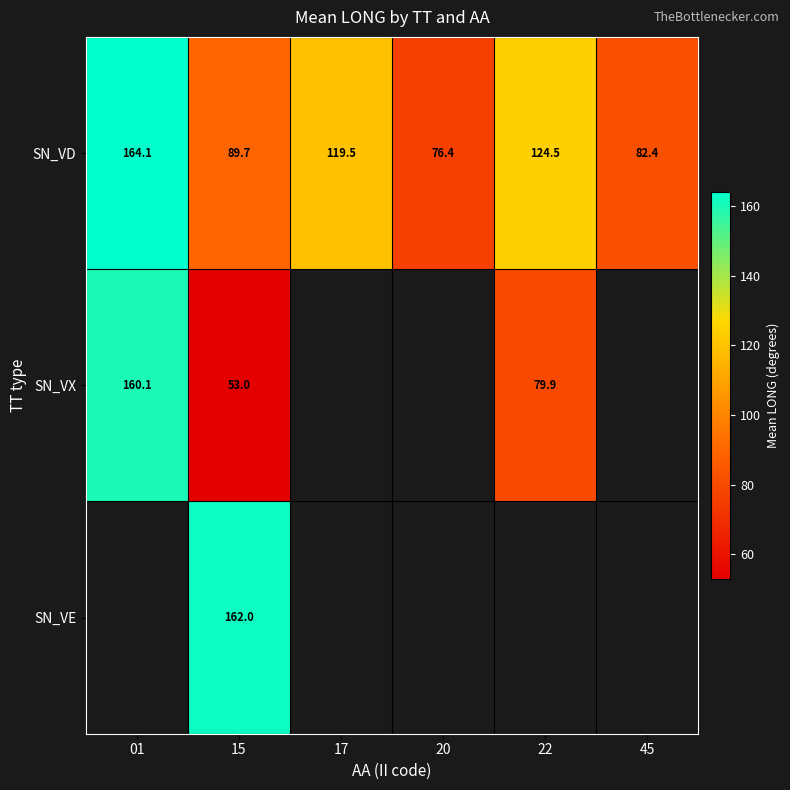

What value does the SN_VD series have at 17?

119.5